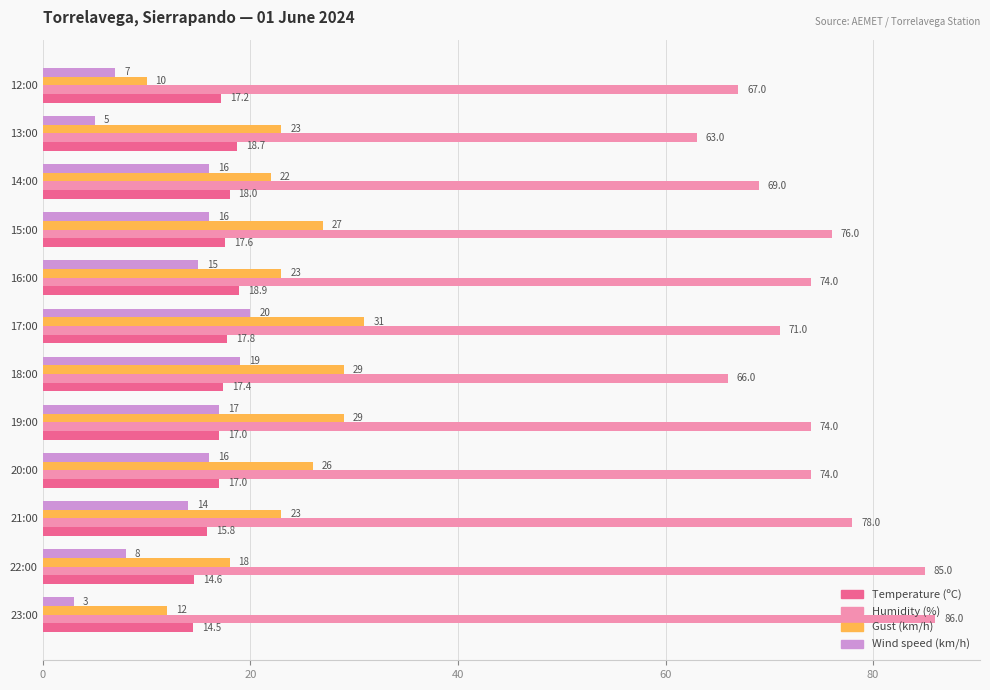

What is the smallest value displayed?

3.0